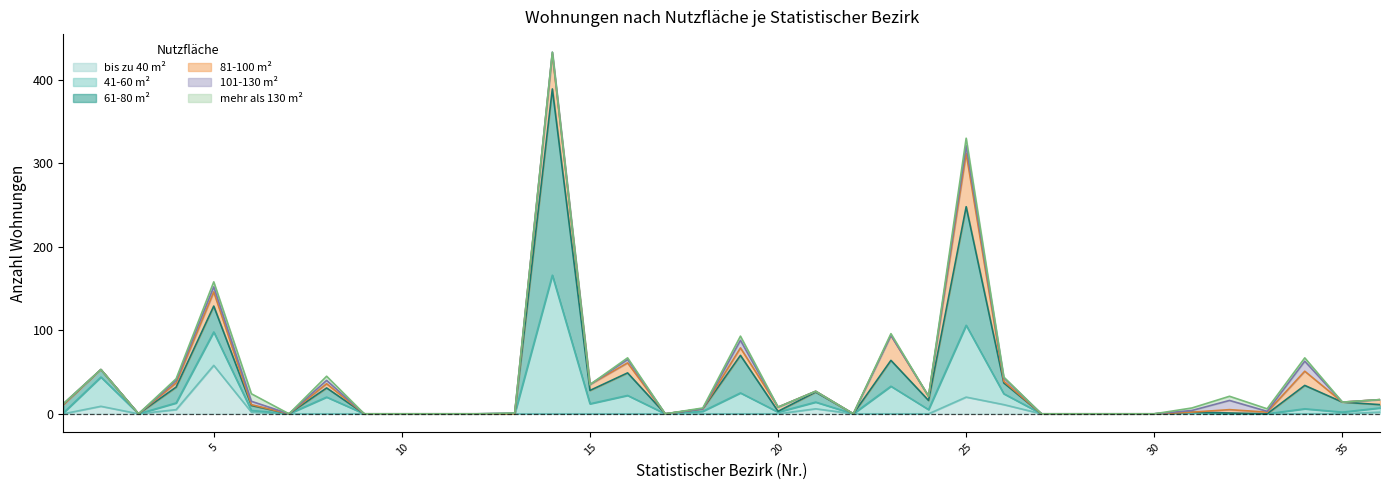

True or false: bis zu 40 m² has a value of -31 at 19.

False